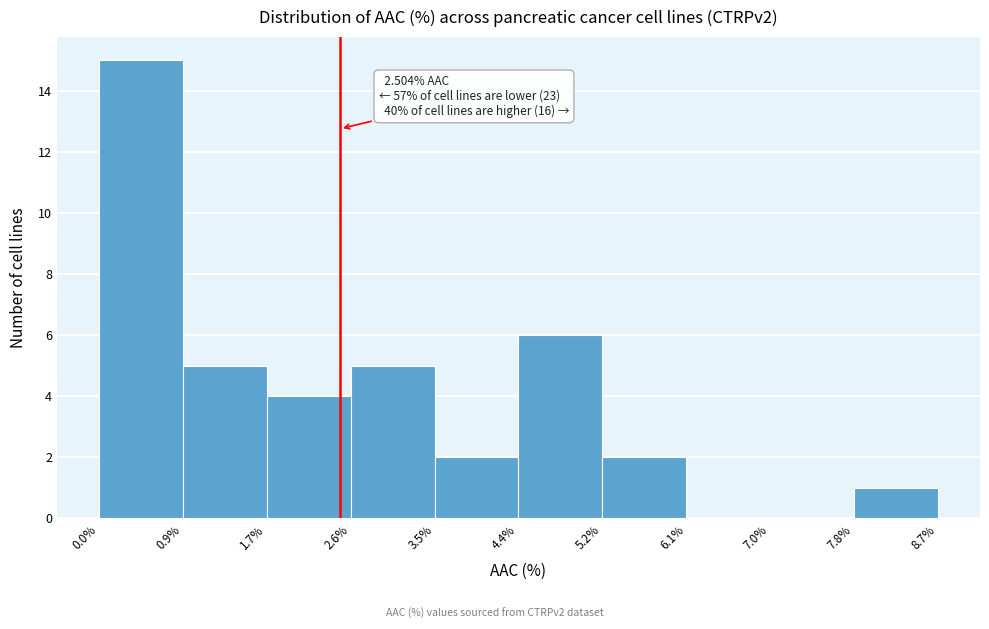

Over which range of the x-axis is the bar tallest?

0.0% to 0.9%